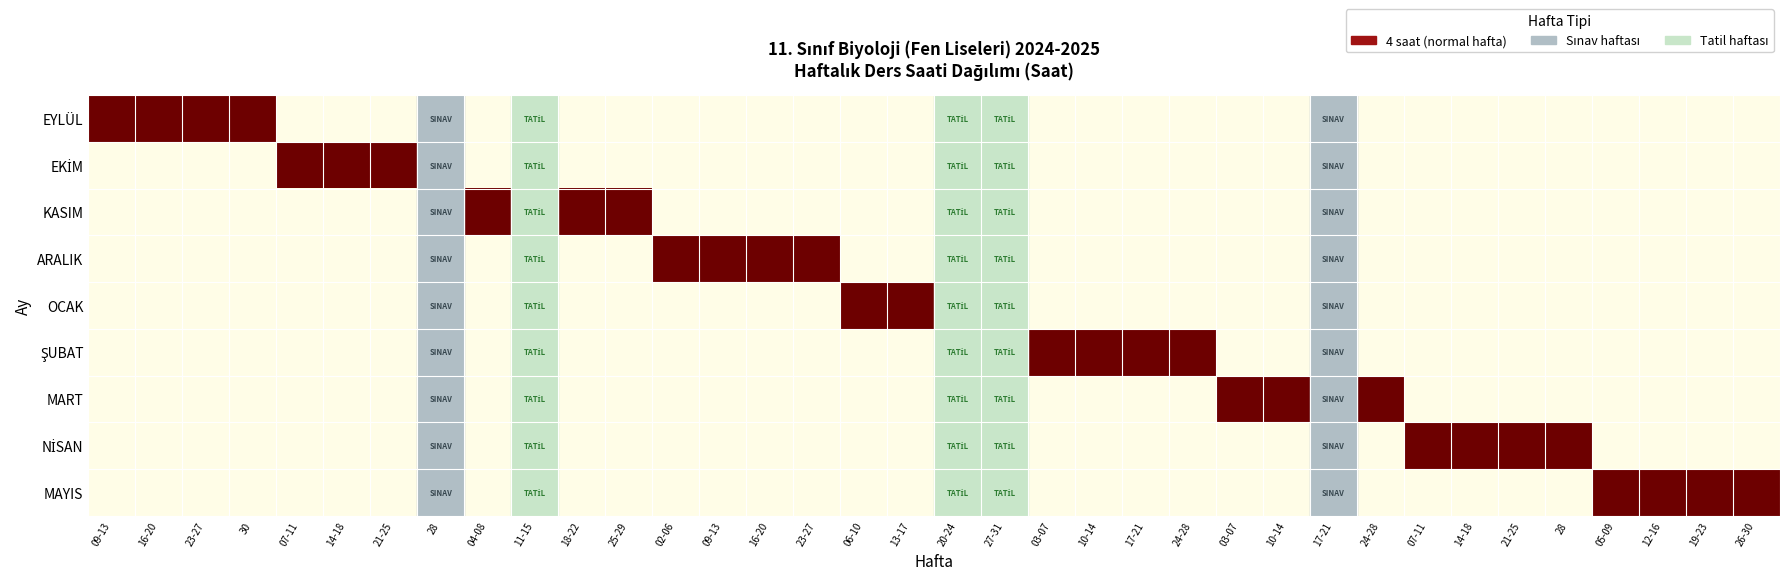

What is the total value across all series at 14-18?

4.0